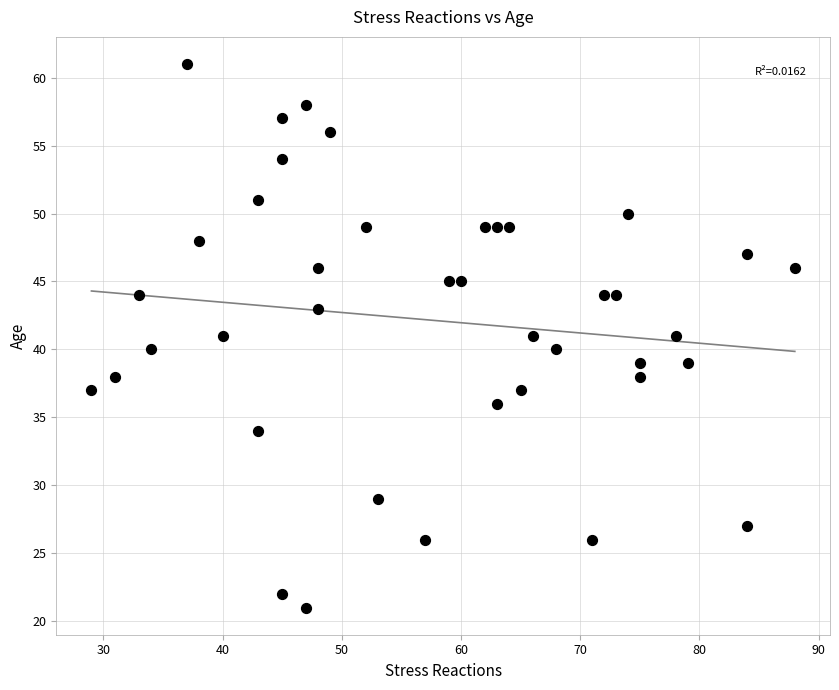

What is the range of Y values (max minus min)?

40